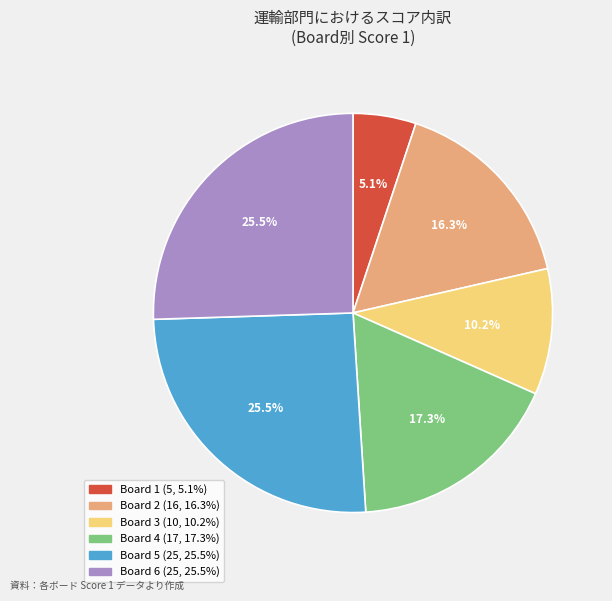

Does any single category account for the majority?

No